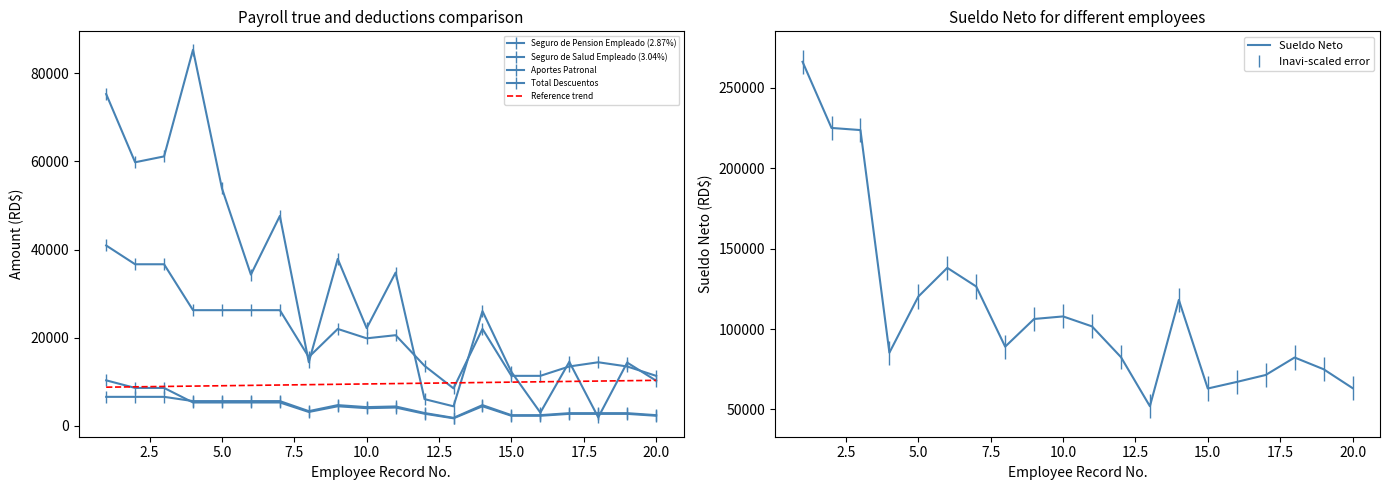

How many data points in Seguro de Pension Empleado (2.87%) are less than 4161?

10